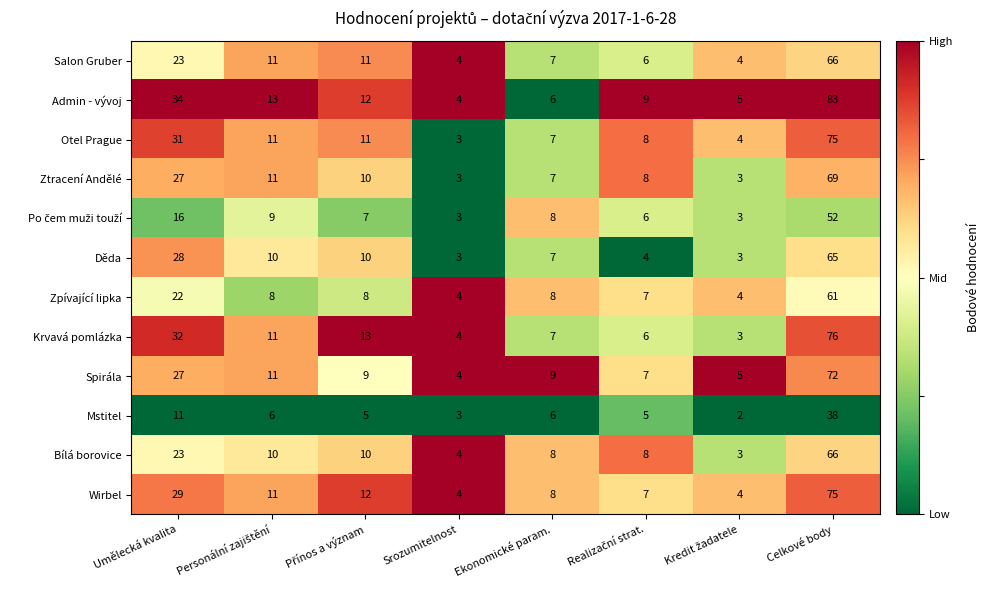

What is the sum of the Admin - vývoj values at Ekonomické param. and Celkové body?

89